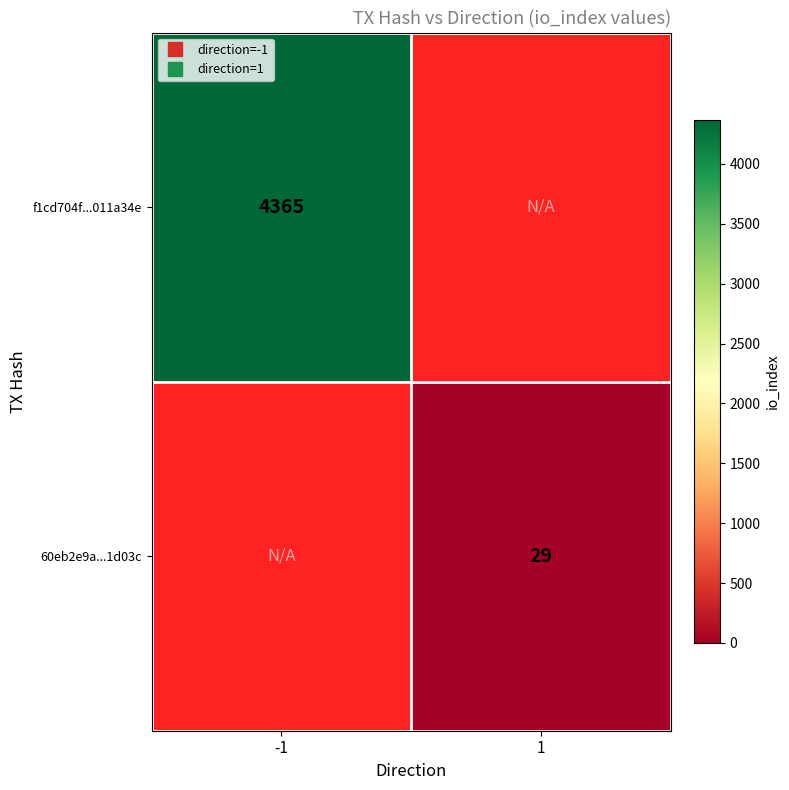

Rank the categories by f1cd704f...011a34e value from highest to lowest.

-1, 1